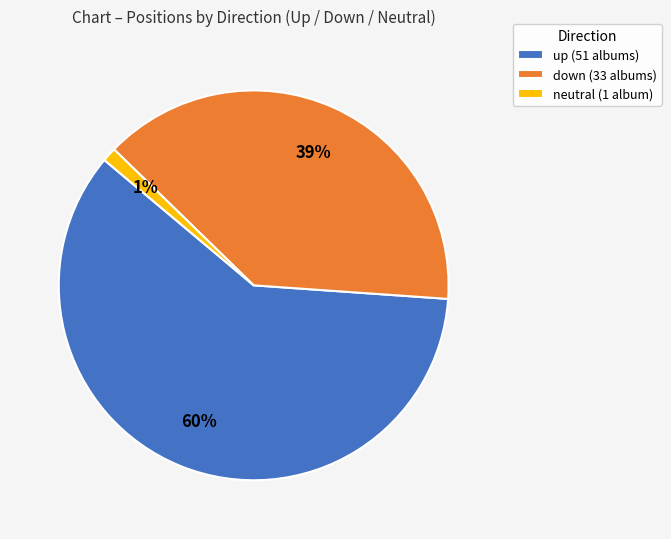

Between up (51 albums) and neutral (1 album), which is larger?

up (51 albums)